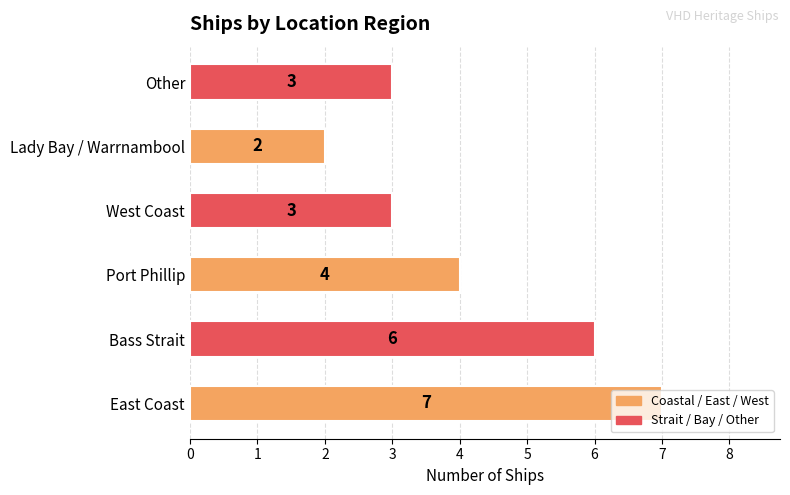

Count the values in the range 3 to 6.

4